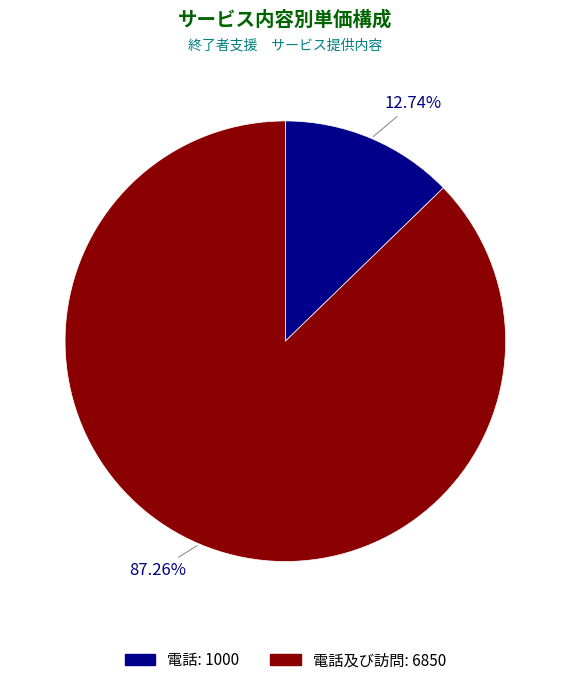

Rank the categories by value from highest to lowest.

電話及び訪問, 電話